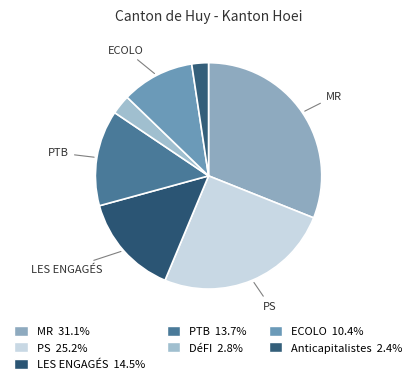

Which category has the biggest portion of the pie?

MR